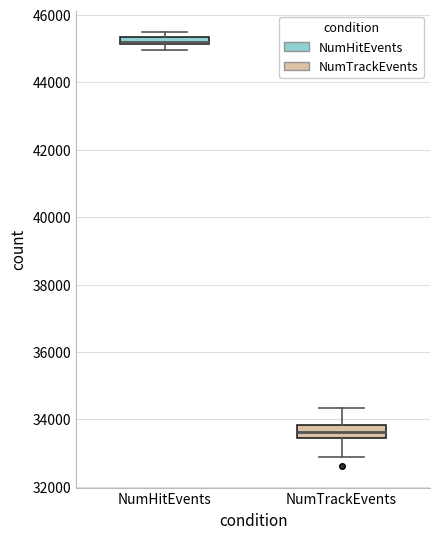

Where is the upper edge of the box for NumHitEvents on the y-axis? The values are not printed on the chart, so give them approximately, as read against the axis.

45400